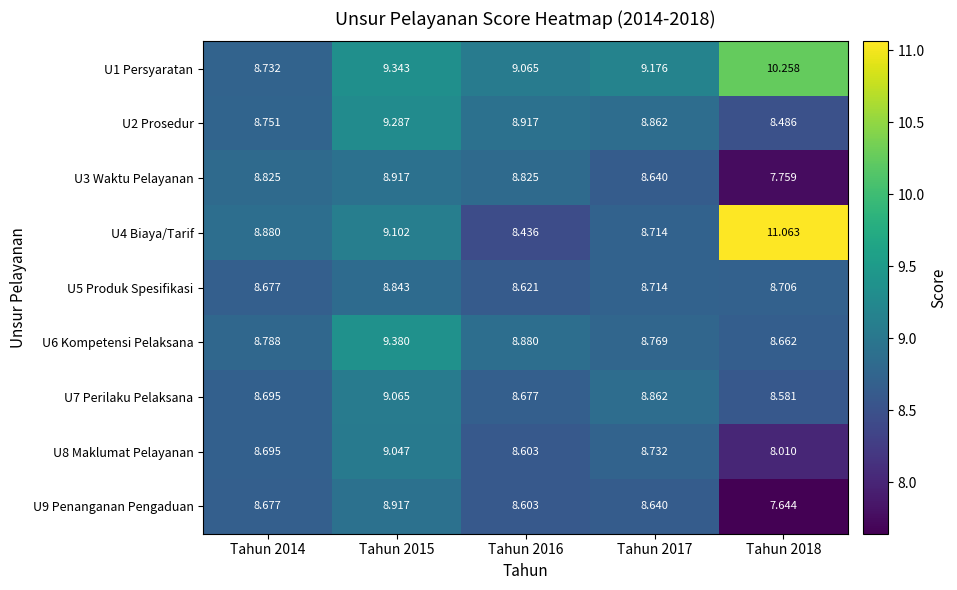

Is the value of U8 Maklumat Pelayanan at Tahun 2014 greater than the value of U2 Prosedur at Tahun 2017?

No